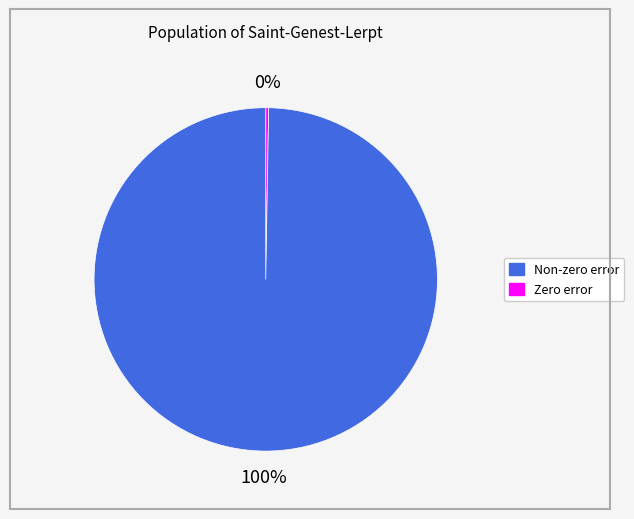

Is there any slice that represents more than half of the pie?

Yes